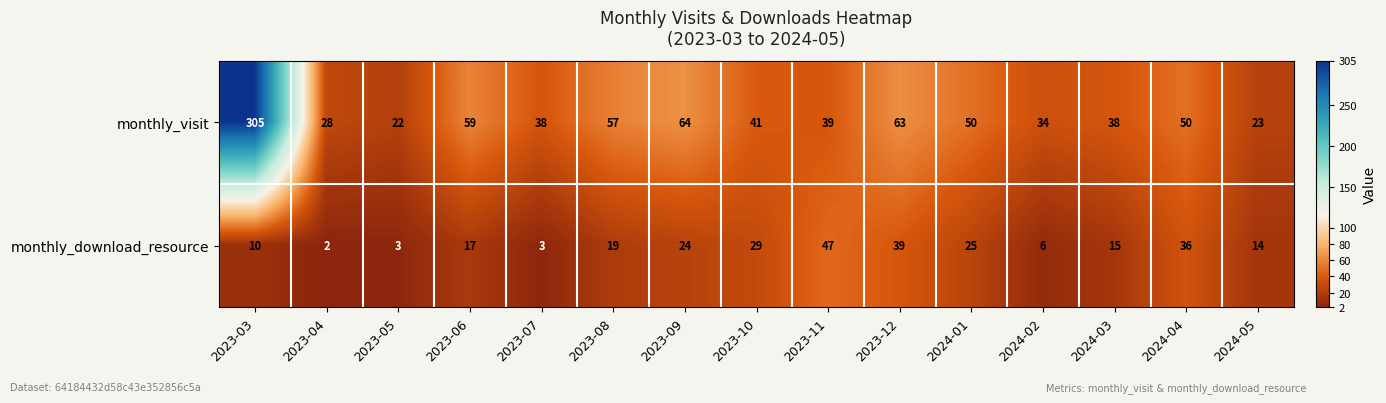

At which category does the chart reach its peak across all series?

2023-03